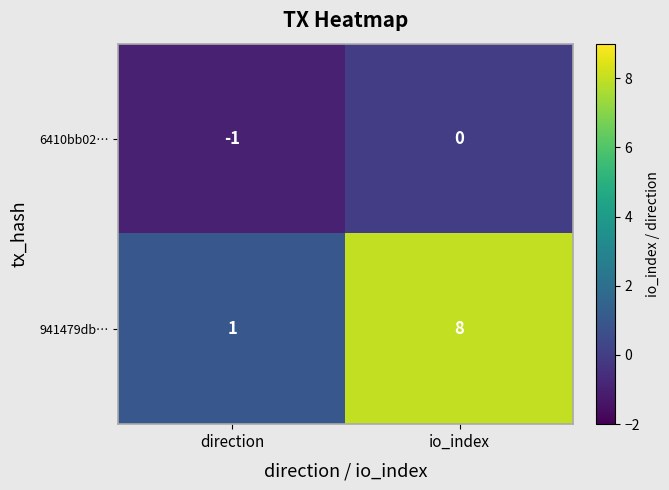

Count the number of data series in this chart.

2